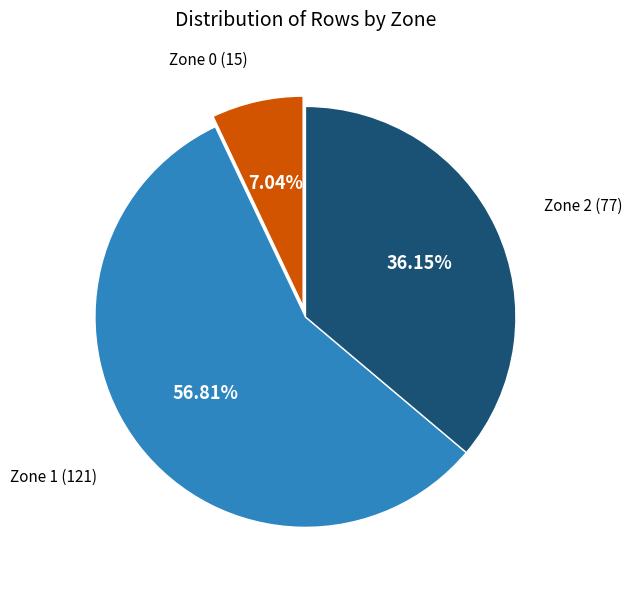

Is there any slice that represents more than half of the pie?

Yes